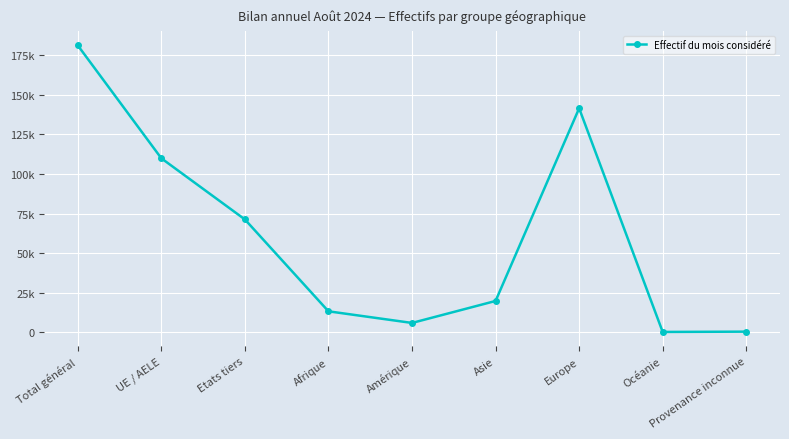

Reading right to left, transcribe all the data shown in this chart.

Provenance inconnue=438	Océanie=252	Europe=141434	Asie=19810	Amérique=5937	Afrique=13274	Etats tiers=71275	UE / AELE=109870	Total général=181145